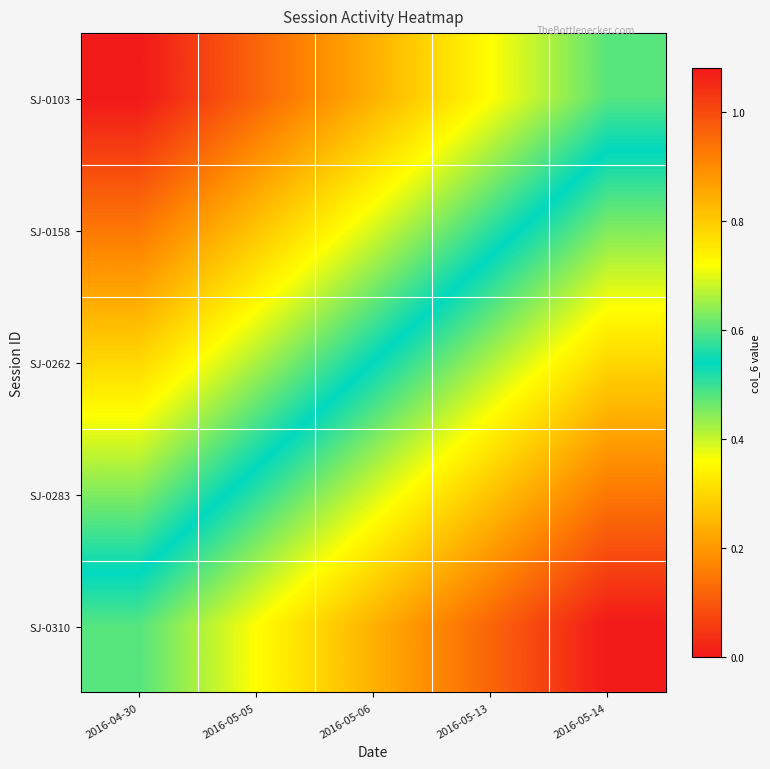

Count the number of categories in the chart.

5